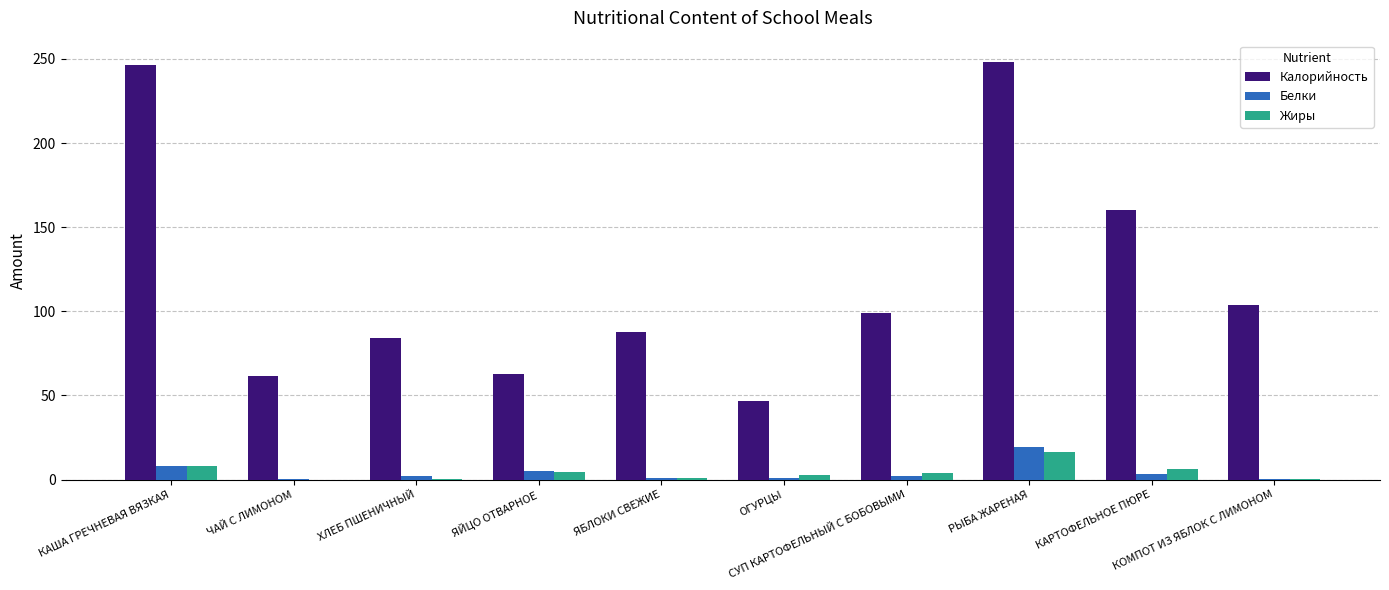

Which series has the largest total across all categories?

Калорийность